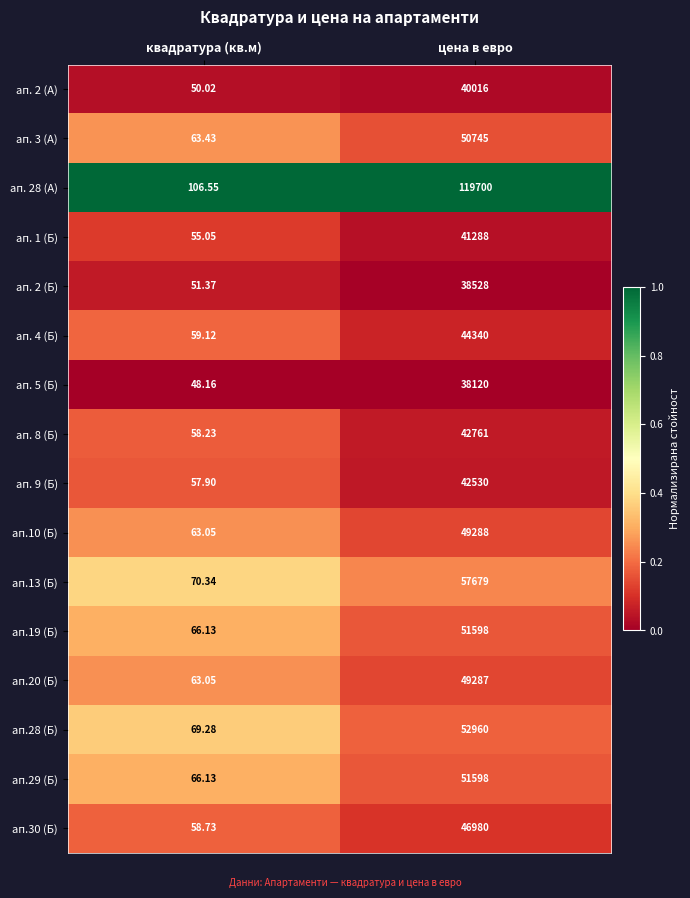

Rank the categories by ап. 1 (Б) value from lowest to highest.

квадратура (кв.м), цена в евро